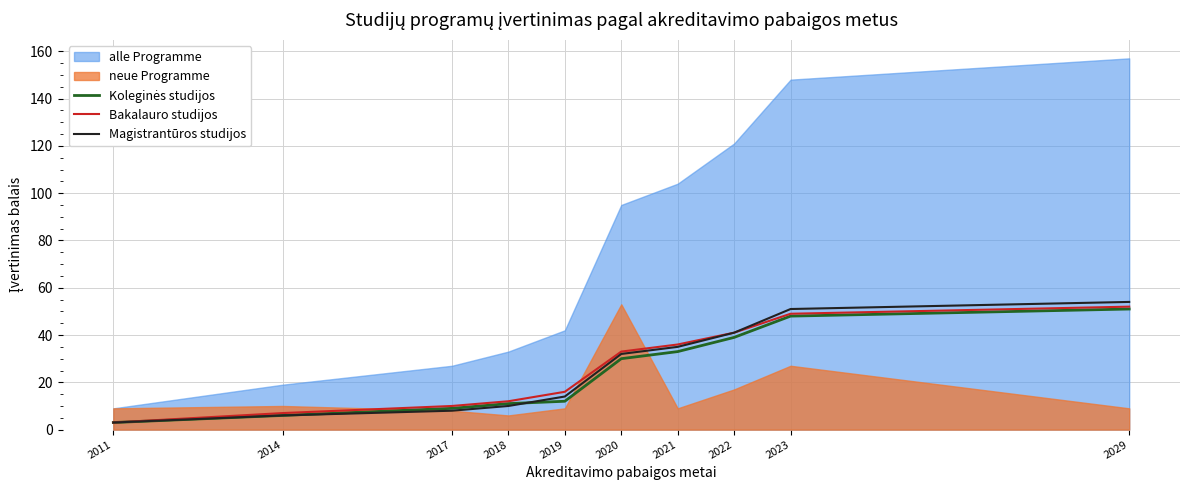

The value of Magistrantūros studijos at 2022 is 41. True or false?

True